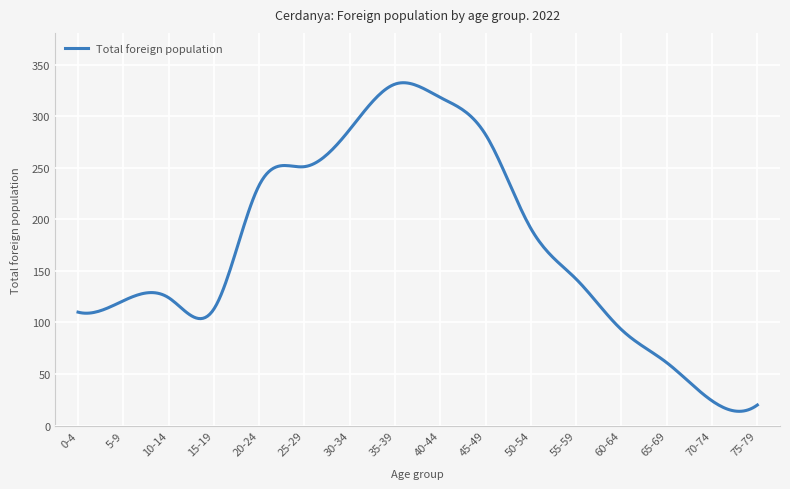

What is the difference between the maximum and minimum values?

318.5